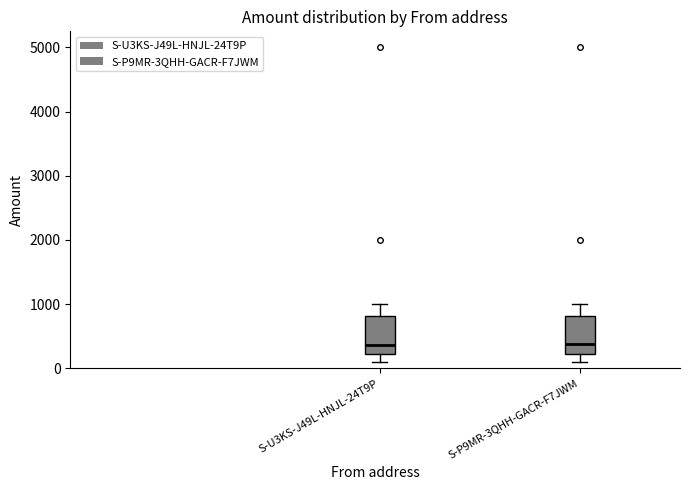

Where does the lower whisker of the box for S-P9MR-3QHH-GACR-F7JWM end on the y-axis? The values are not printed on the chart, so give them approximately, as read against the axis.

100